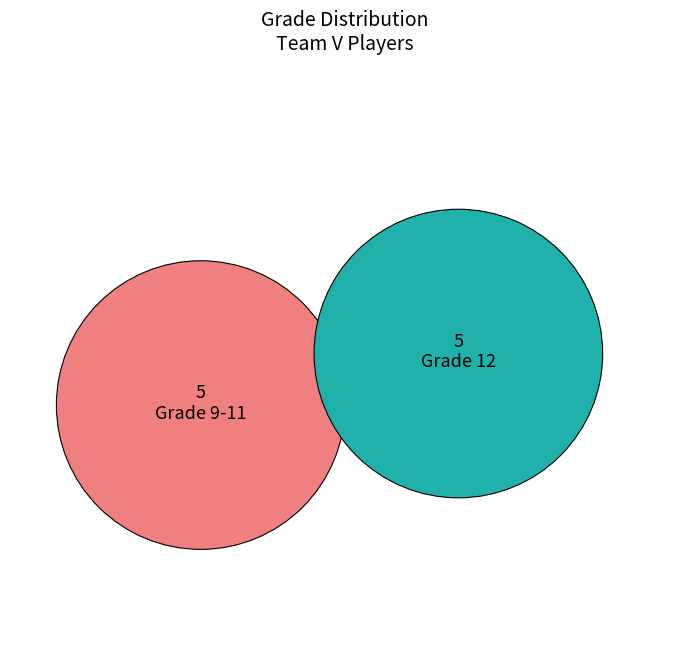

Combined, do Xander Smith and Stephanie Fonsen account for over 50%?

No